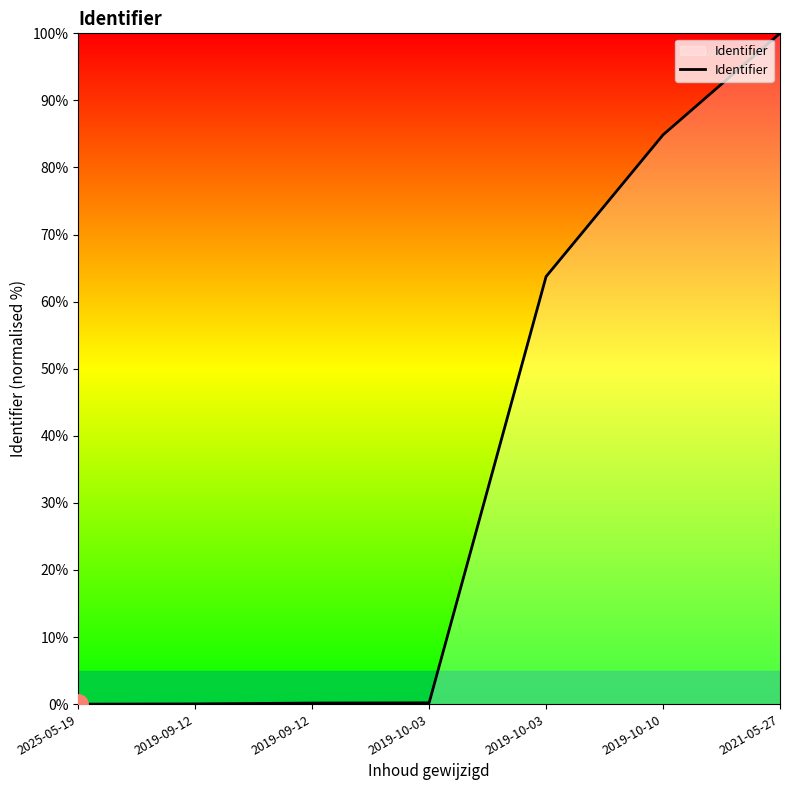

Count the number of categories in the chart.

7